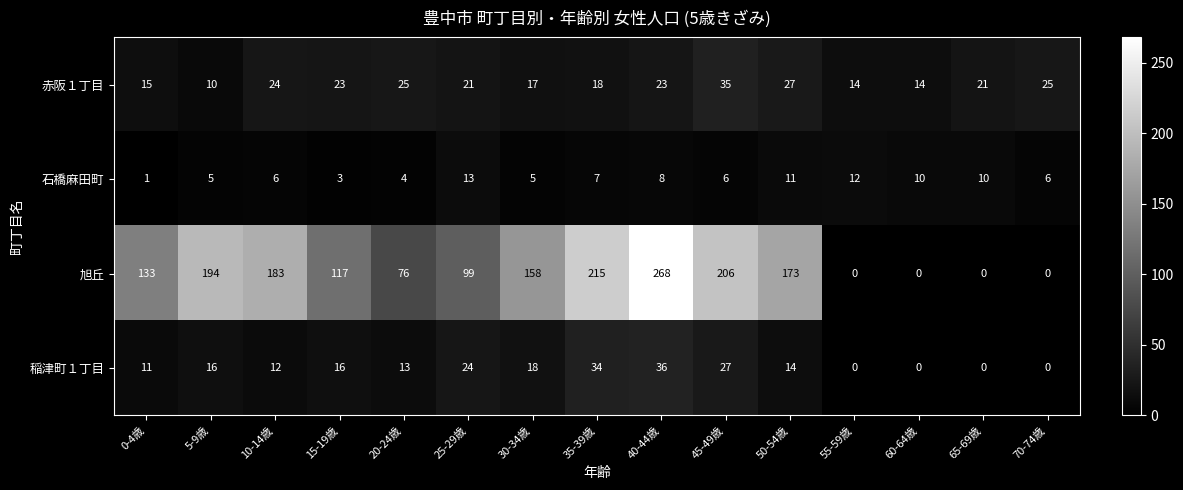

The value of 旭丘 at 45-49歳 is 206. True or false?

True